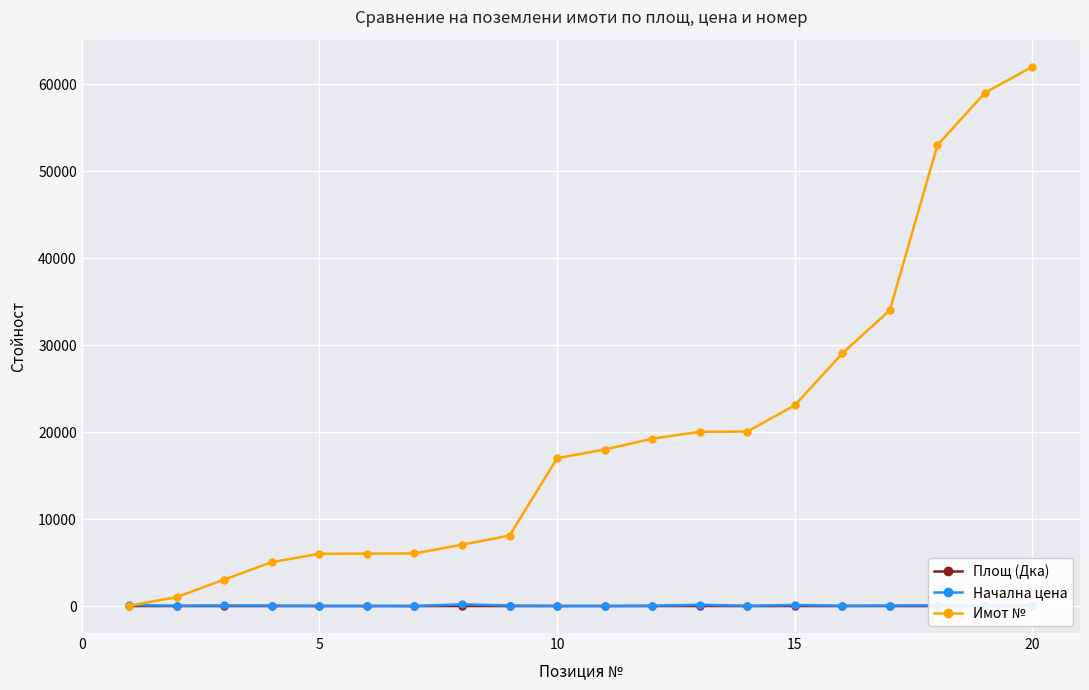

What is the maximum value for Площ (Дка)?

8.0